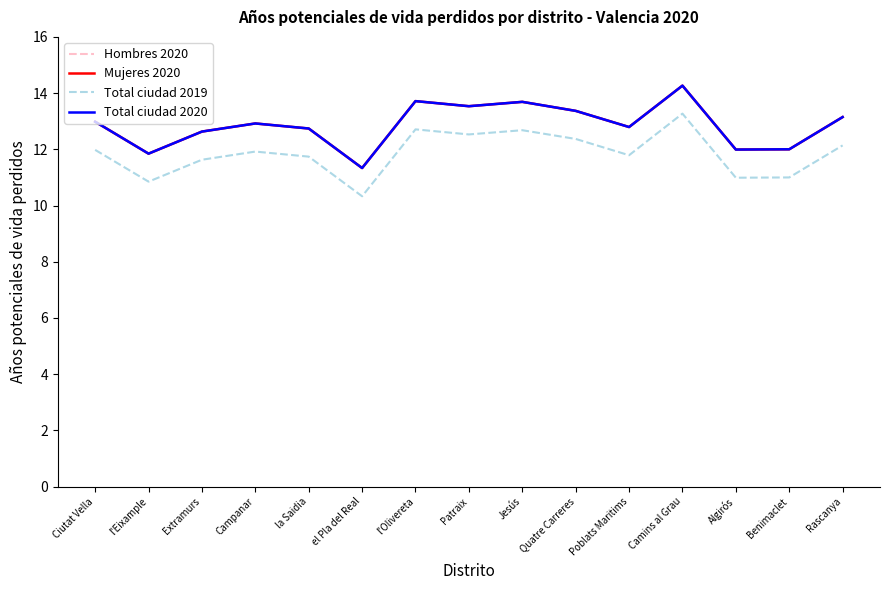

What is the label of the 6th point from the left?

el Pla del Real